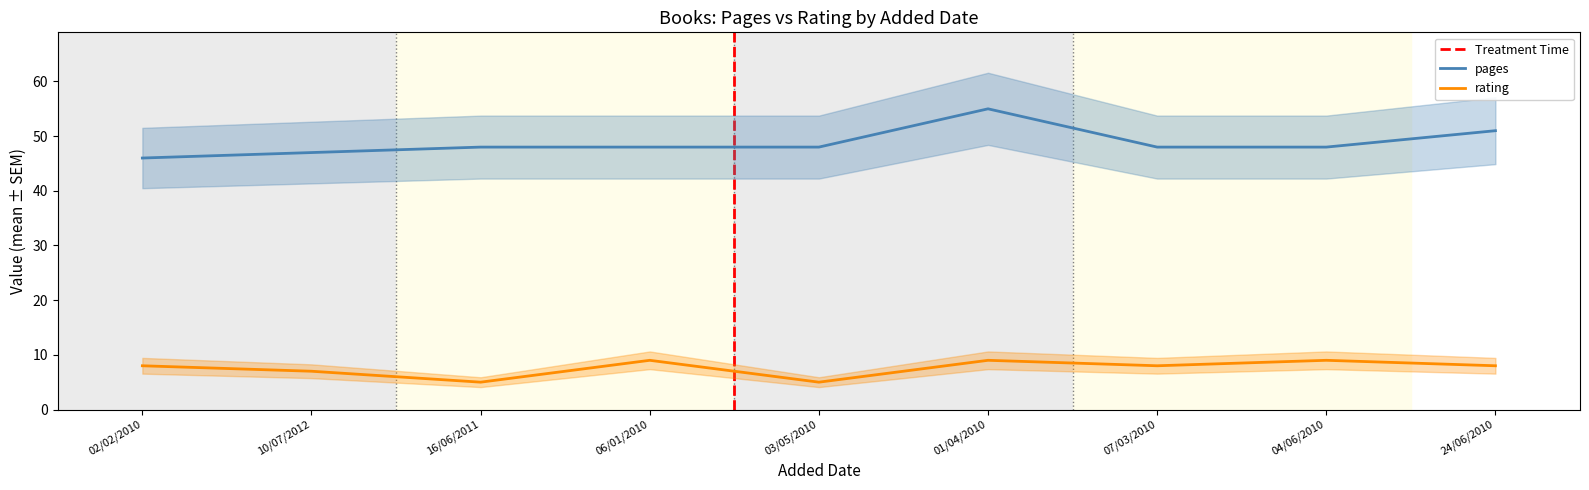

True or false: pages and rating intersect in this chart.

False